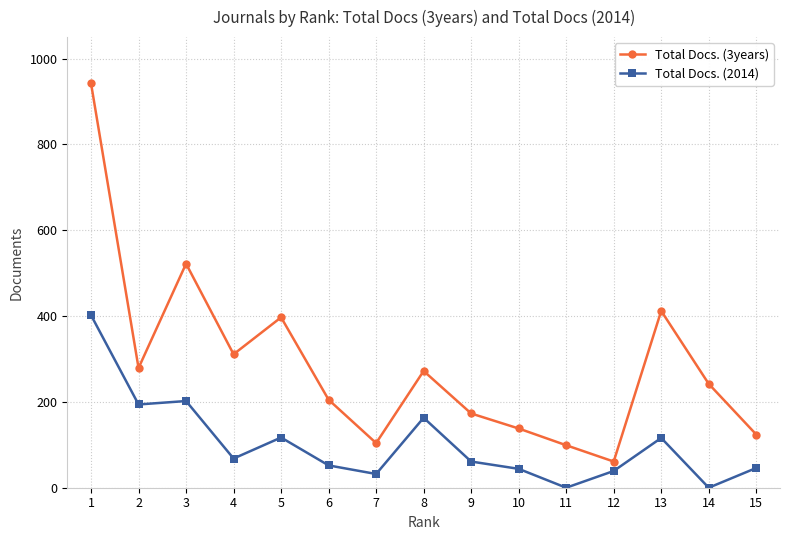

Where does the Total Docs. (3years) series first go above 242?

1